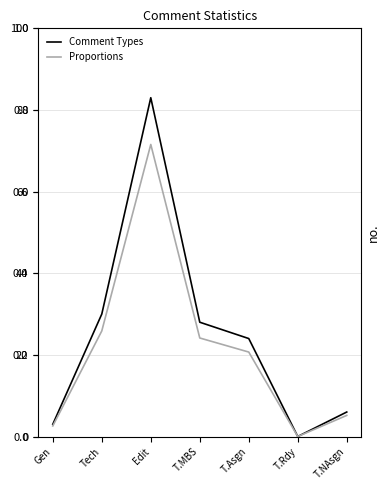

Which category has the lowest value in the Proportions series?

T.Rdy